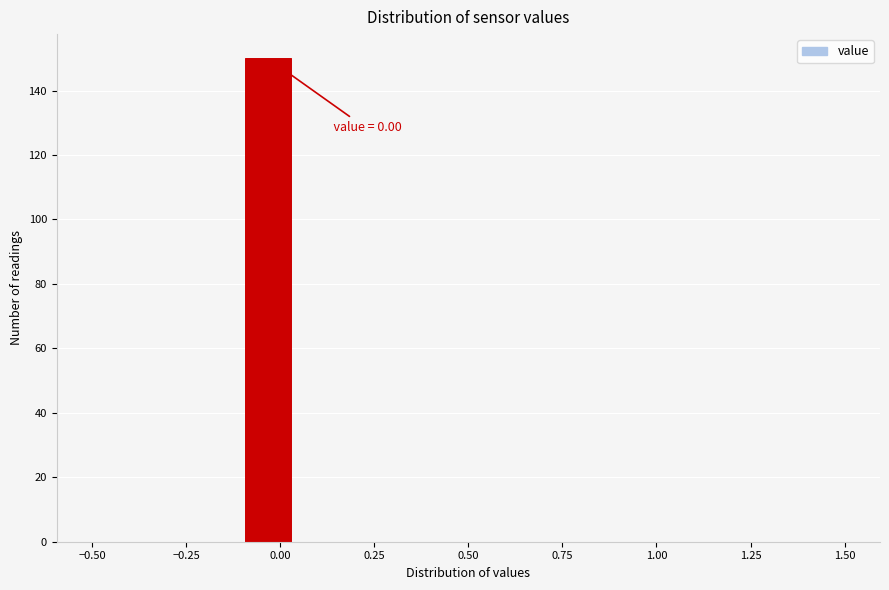

Read against the x-axis, roughly where is the centre of the tallest bar?

-0.05